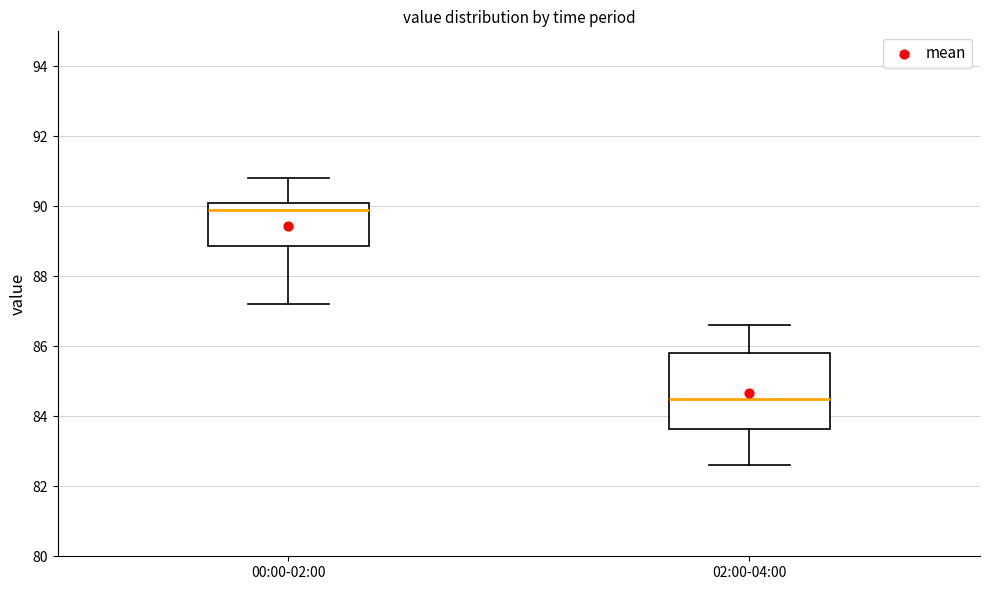

Where does the upper whisker of the box for 02:00-04:00 end on the y-axis? The values are not printed on the chart, so give them approximately, as read against the axis.

86.6